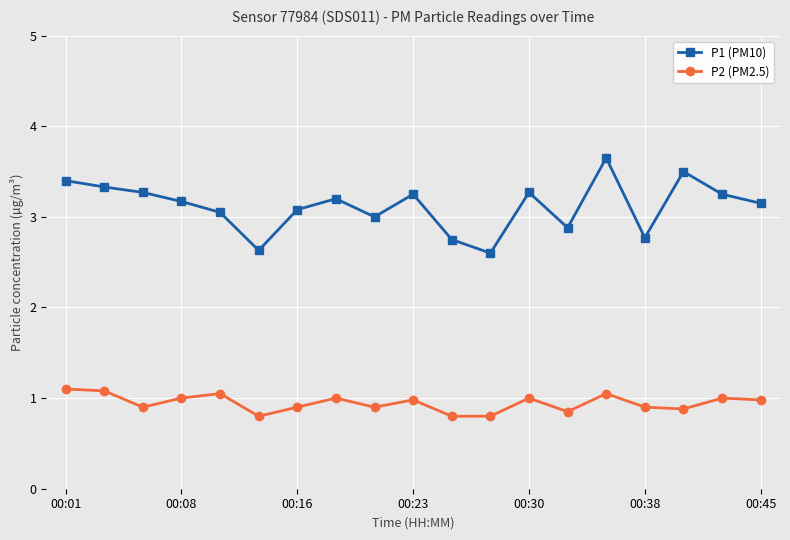

True or false: P2 (PM2.5) and P1 (PM10) cross at least once.

False